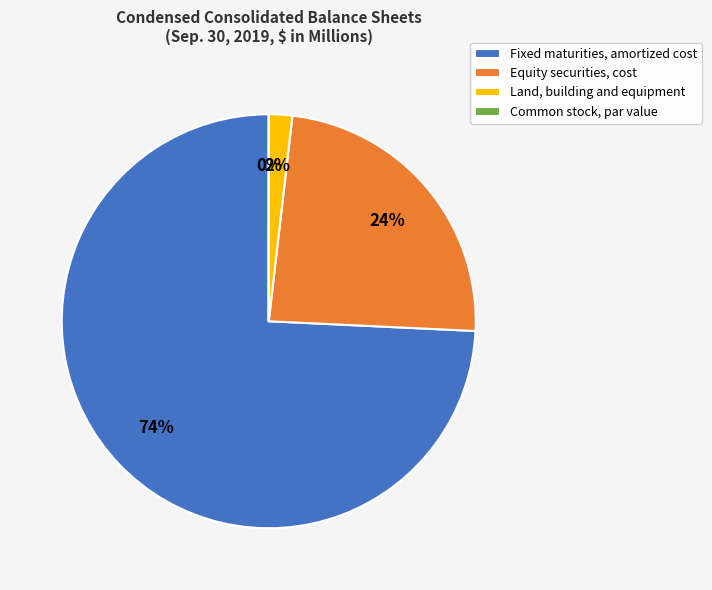

To the nearest percent, what is the combined percentage of Land, building and equipment and Fixed maturities, amortized cost?

76%